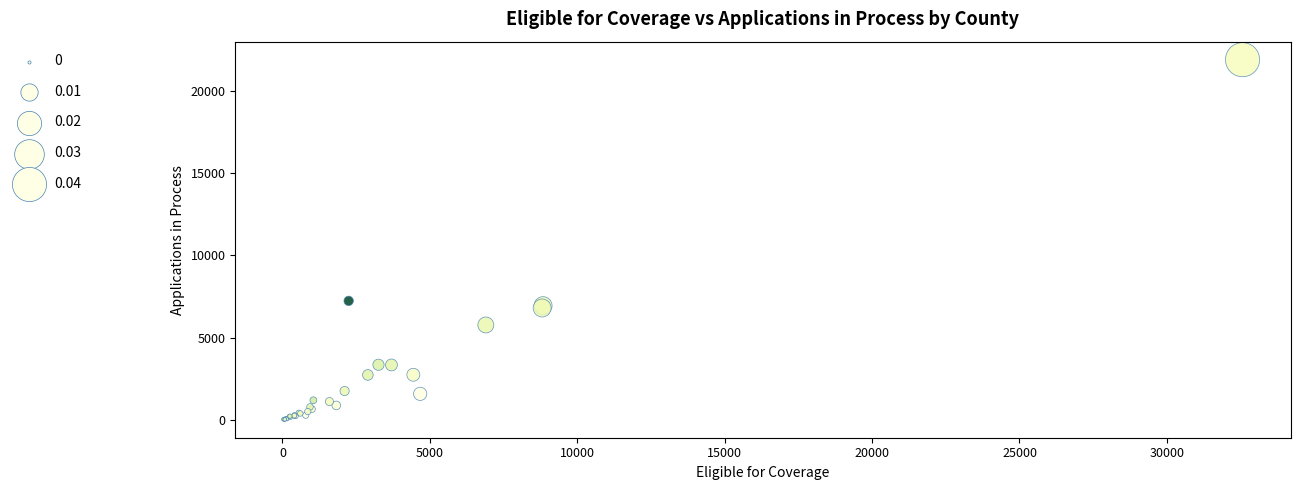

What Y value in the scatter plot is closest to 10949?

7234